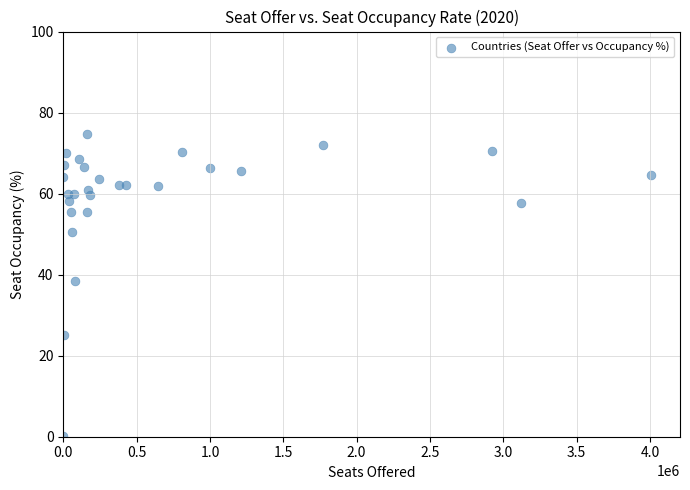

What Y value in the scatter plot is closest to 37?

38.5